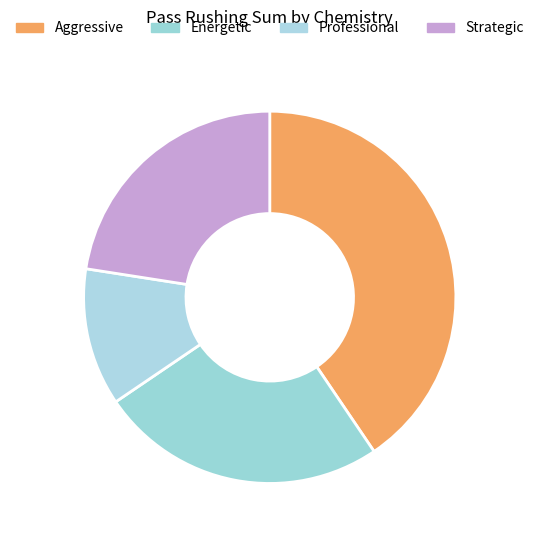

How many slices are in this pie chart?

4